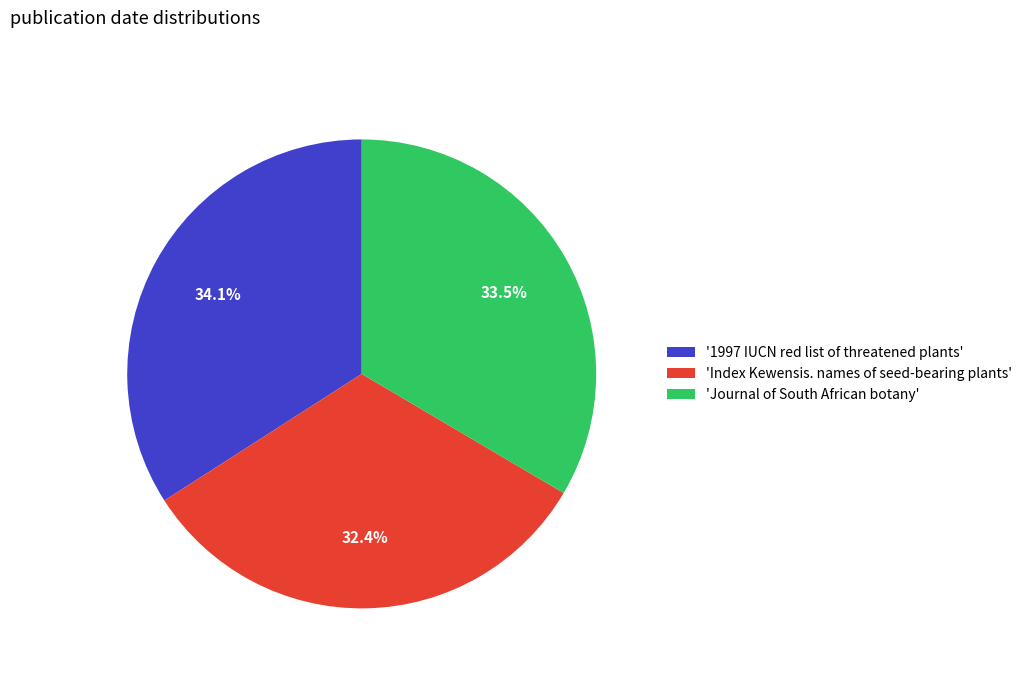

Which slice is the smallest?

'Index Kewensis. names of seed-bearing plants'